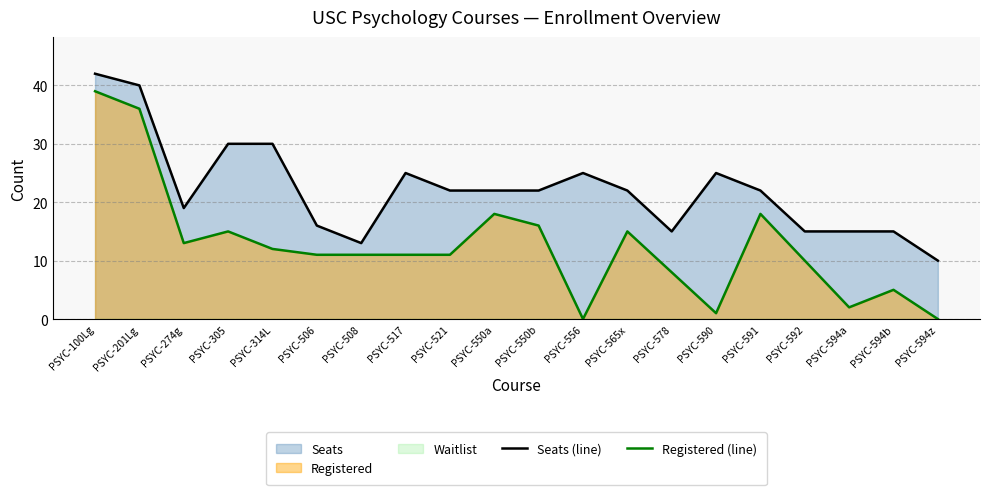

The value of Registered (line) at PSYC-590 is 1. True or false?

True